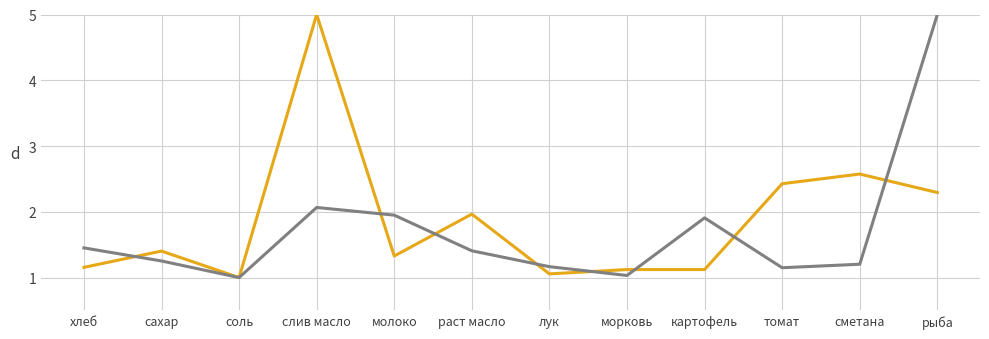

At which category is the sum across all series the highest?

рыба